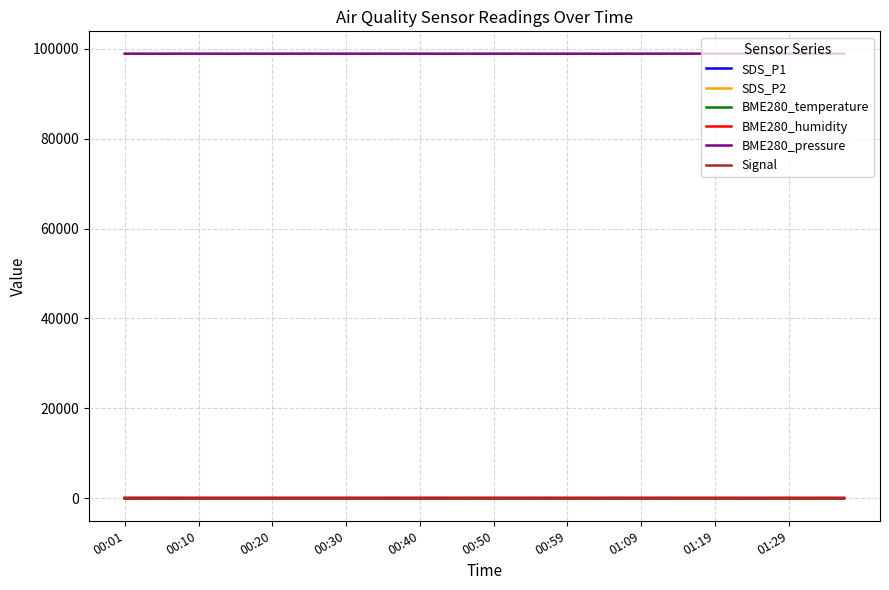

Which series has the largest total across all categories?

BME280_pressure